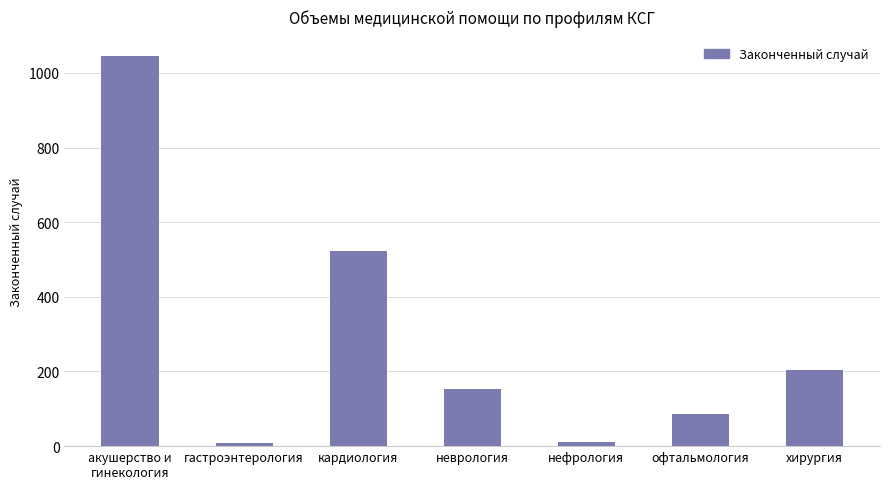

Read the value at акушерство и
гинекология, to the nearest 100.

1000